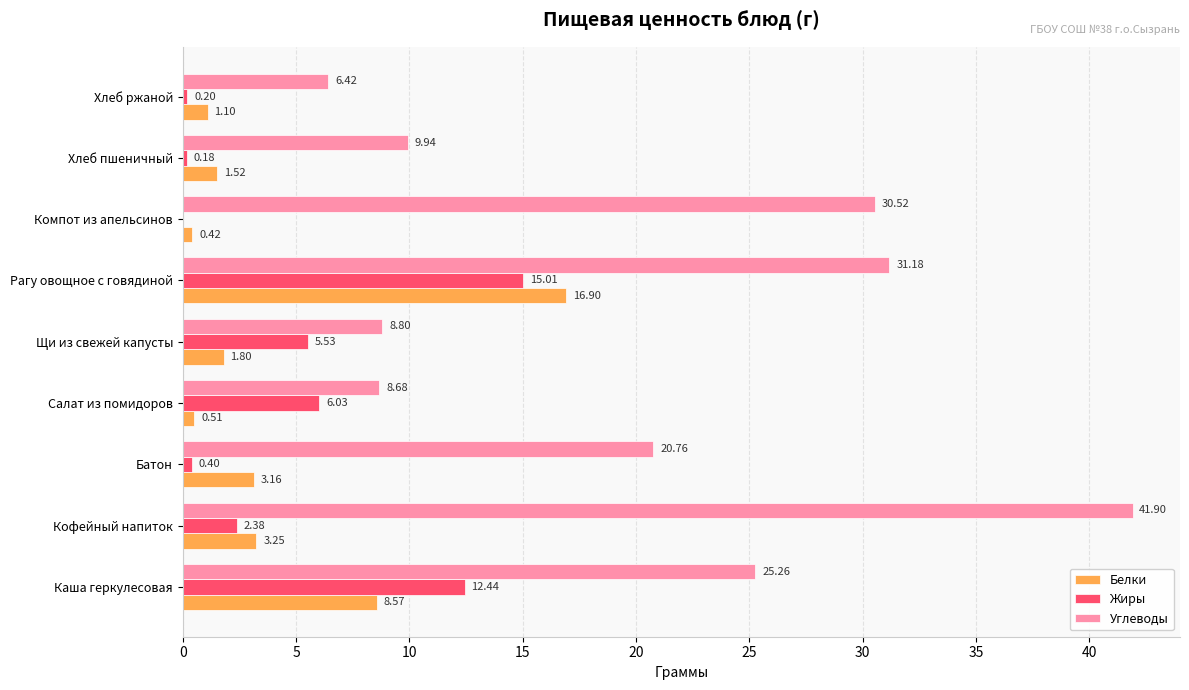

Between Хлеб пшеничный and Хлеб ржаной, which series saw the biggest shift?

Углеводы